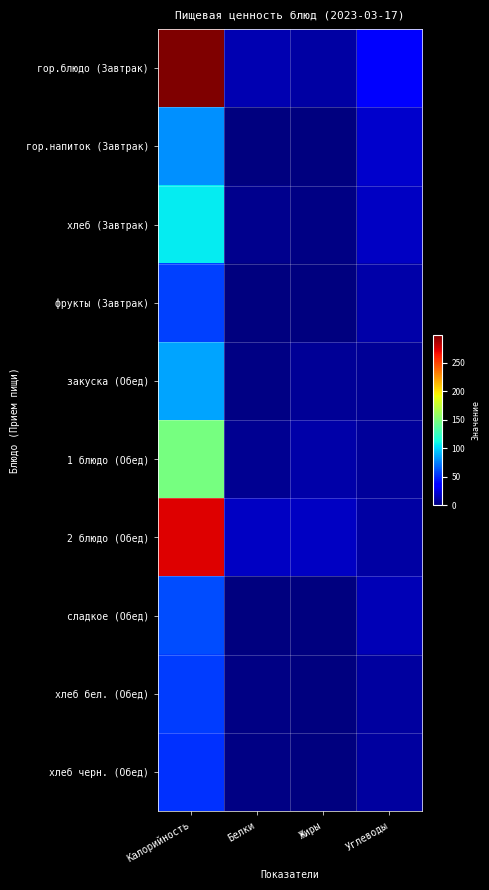

What is the spread (max minus min) of values at Жиры?

18